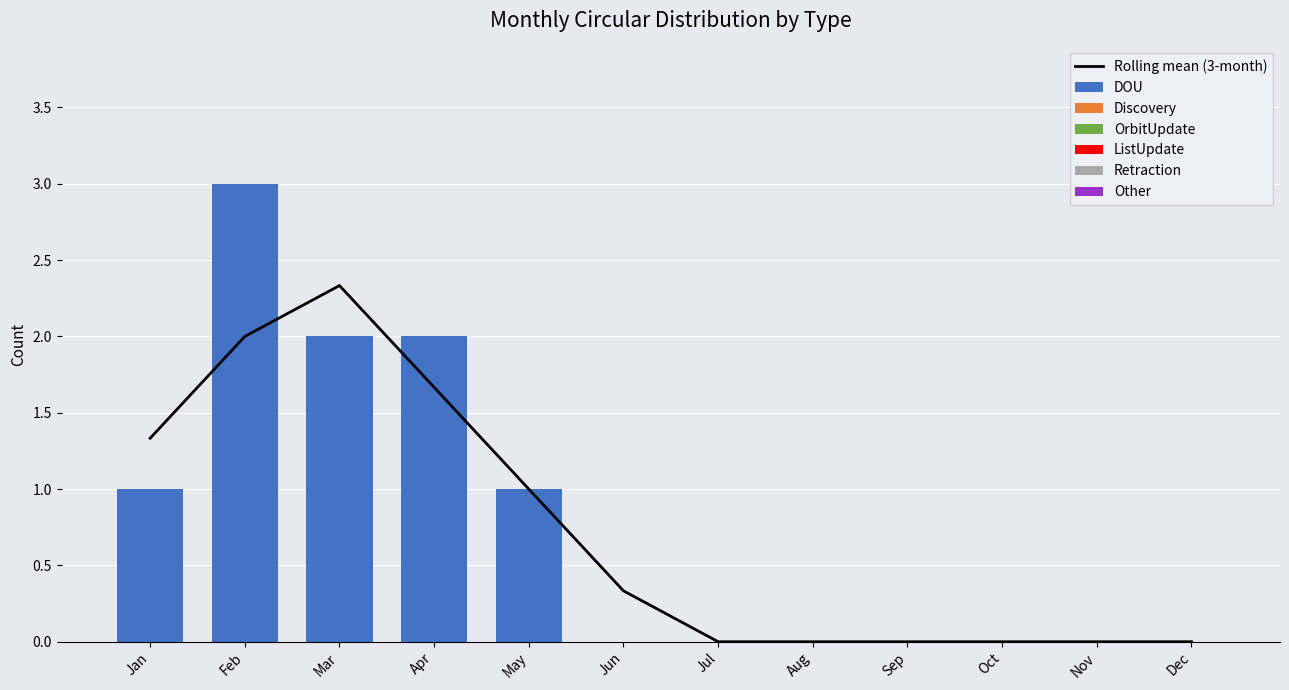

Which series has the largest range (max minus min)?

DOU